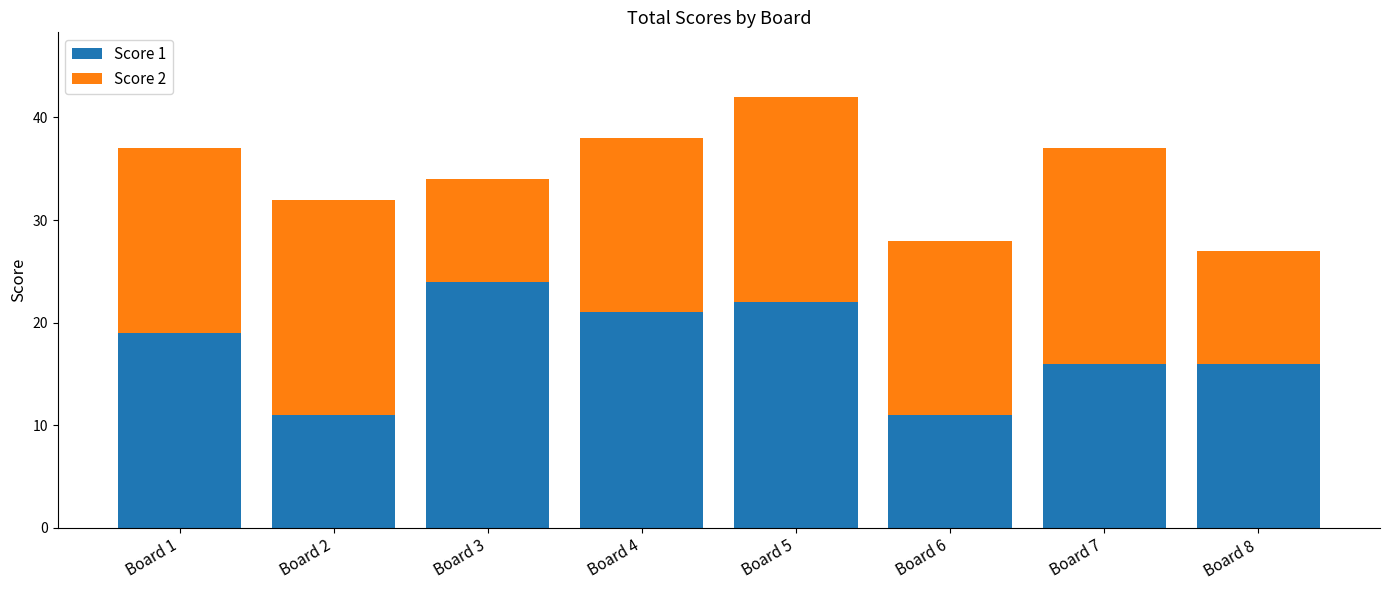

What is the sum of all Score 1 values?

140